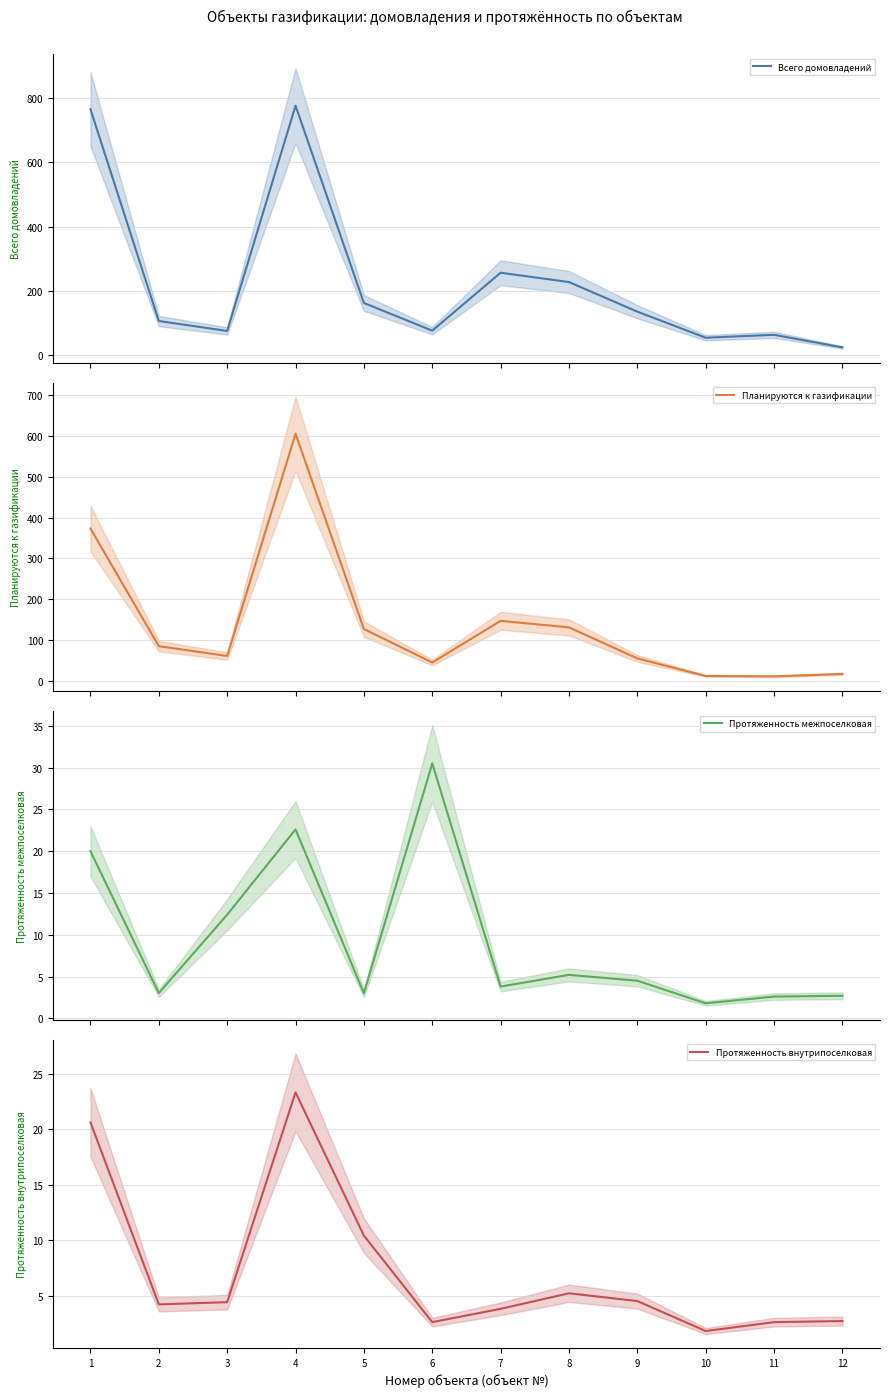

Reading left to right, extract all data points from this chart.

Всего домовладений: 765.0	107.0	76.0	776.0	163.0	77.0	257.0	228.0	136.0	55.0	64.0	25.0
Планируются к газификации: 373.0	85.0	61.0	605.0	127.0	45.0	147.0	131.0	55.0	12.0	11.0	17.0
Протяженность межпоселковая: 20.0	3.0	12.4	22.6	3.0	30.5	3.8	5.2	4.5	1.8	2.6	2.7
Протяженность внутрипоселковая: 20.6	4.2	4.4	23.3	10.4	2.6	3.8	5.2	4.5	1.8	2.6	2.7